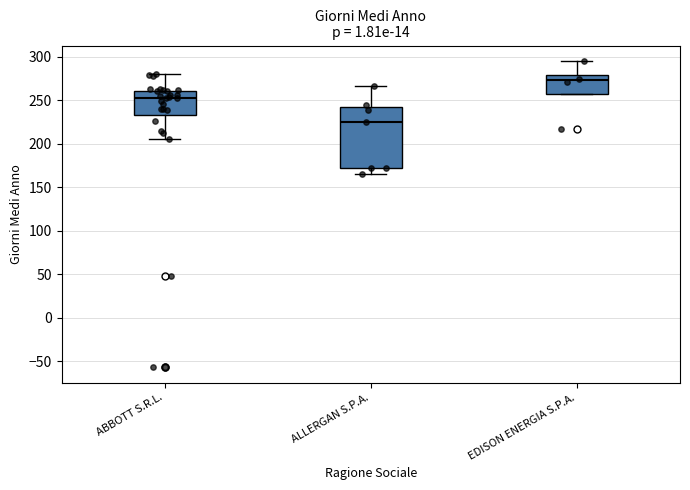

Reading left to right, transcribe this box plot: for each box, give where its median line is, the range the box spans, and where its two whiskers end, as read against the y-axis. The values are not printed on the chart, so give them approximately, as read against the axis.

ABBOTT S.R.L.: median 250, box 235 to 260, whiskers 205 to 280
ALLERGAN S.P.A.: median 225, box 170 to 240, whiskers 165 to 265
EDISON ENERGIA S.P.A.: median 275, box 260 to 280, whiskers 260 to 295